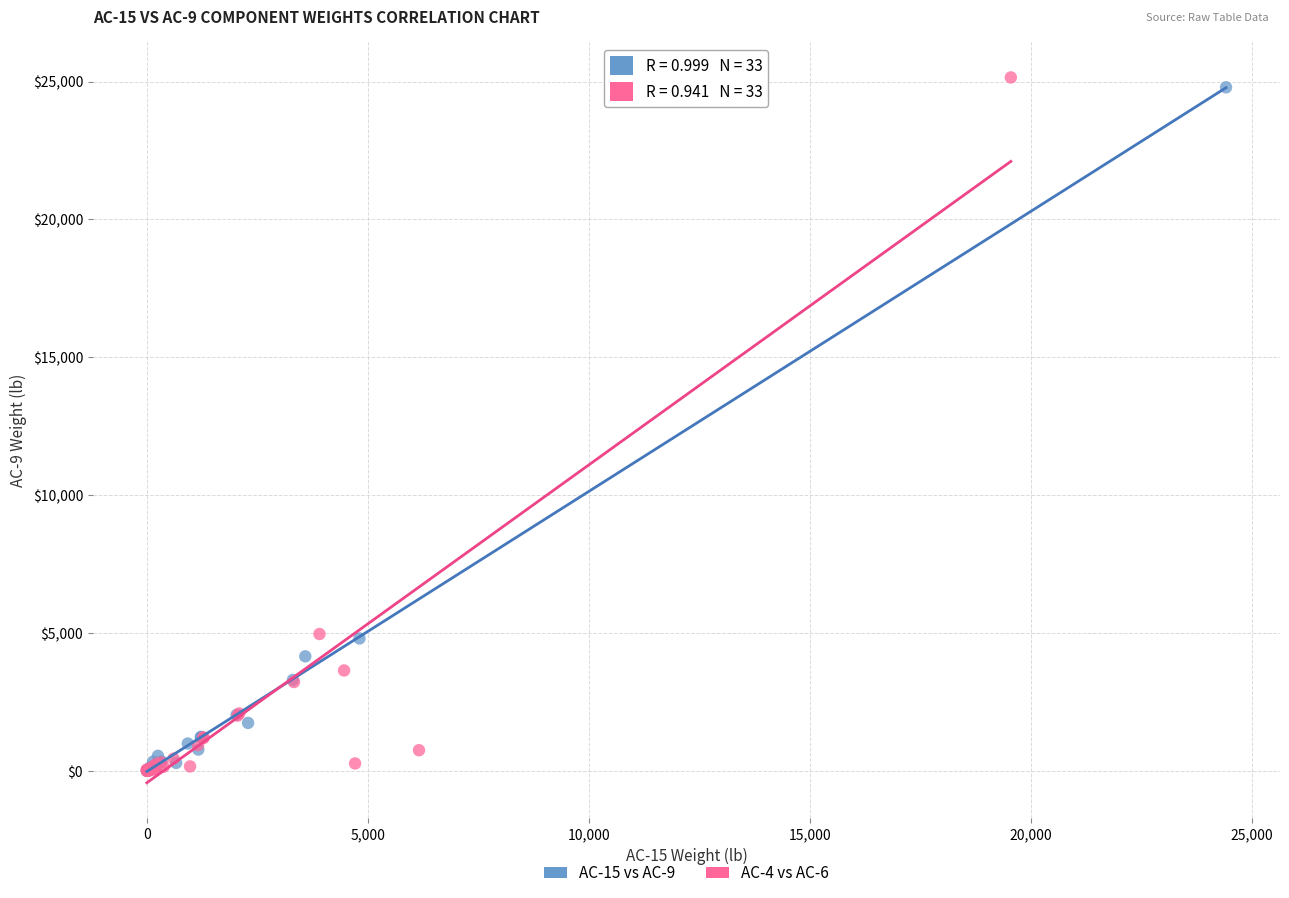

Which series contains the highest Y value?

AC-4 vs AC-6